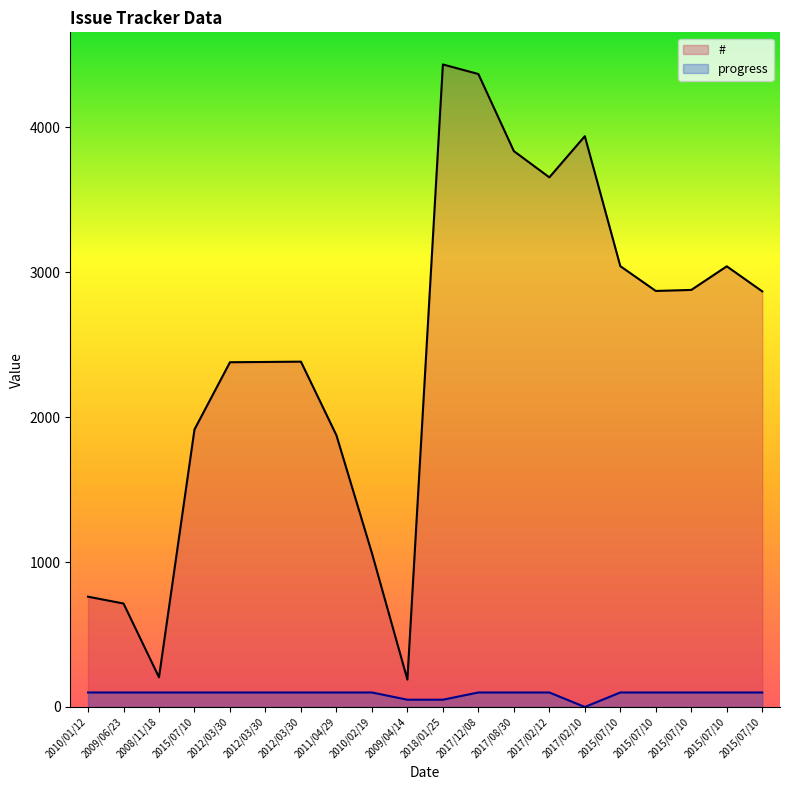

List the series in order of their peak value, lowest first.

progress, #